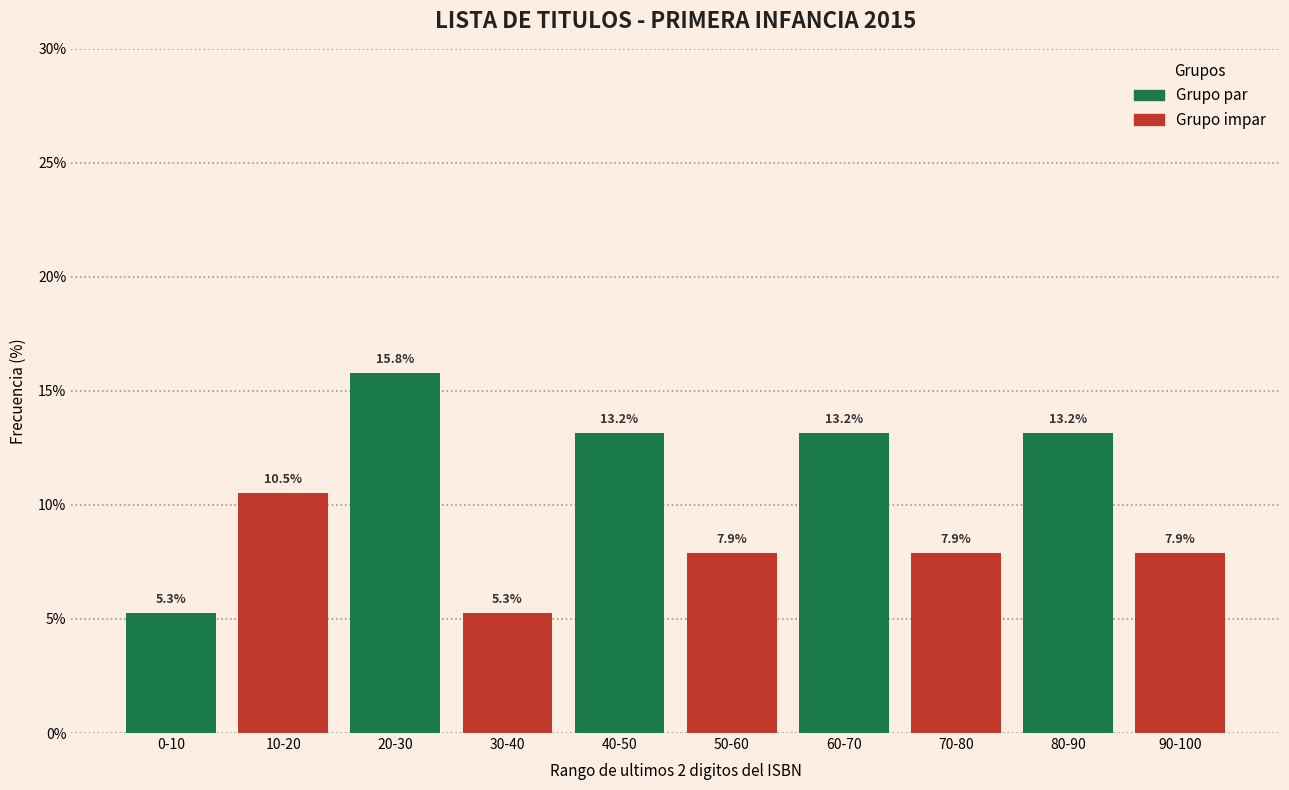

Reading right to left, what are all the values shown in this chart?

90-100=7.9	80-90=13.2	70-80=7.9	60-70=13.2	50-60=7.9	40-50=13.2	30-40=5.3	20-30=15.8	10-20=10.5	0-10=5.3